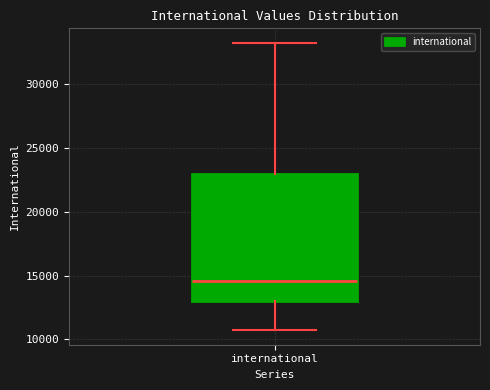

Transcribe this box plot: give where the median line is, the range the box spans, and where the two whiskers end, as read against the y-axis. The values are not printed on the chart, so give them approximately, as read against the axis.

median 14500, box 13000 to 23000, whiskers 10500 to 33500